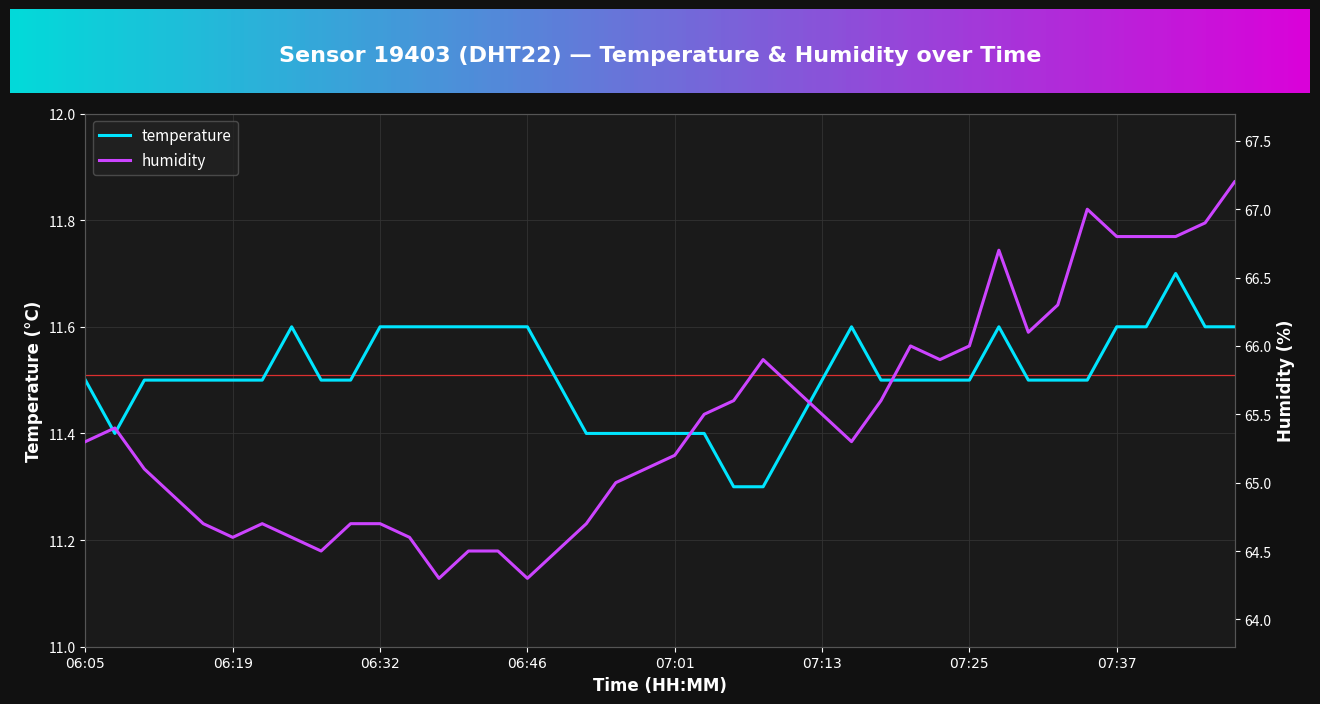

List the labels in order of temperature value, smallest first.

07:06, 07:08, 06:10, 06:53, 06:56, 06:58, 07:01, 07:03, 07:11, 06:05, 06:12, 06:15, 06:17, 06:19, 06:22, 06:27, 06:29, 06:51, 07:13, 07:18, 07:20, 07:23, 07:25, 07:30, 07:33, 07:35, 06:24, 06:32, 06:34, 06:39, 06:41, 06:44, 06:46, 07:16, 07:28, 07:37, 07:40, 07:45, 07:47, 07:42